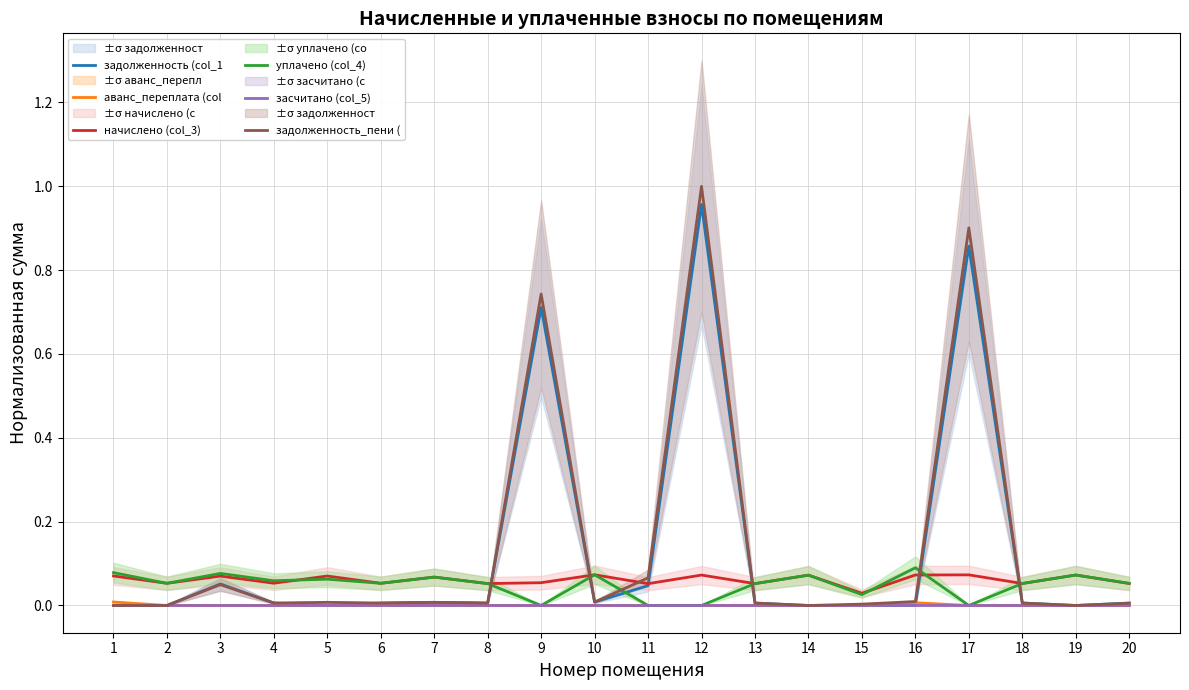

Reading left to right, what are all the values shown in this chart?

задолженность (col_1: 1=0.0	2=0.0	3=0.1	4=0.0	5=0.0	6=0.0	7=0.0	8=0.0	9=0.7	10=0.0	11=0.0	12=1.0	13=0.0	14=0.0	15=0.0	16=0.0	17=0.9	18=0.0	19=0.0	20=0.0
аванс_переплата (col: 1=0.0	2=0.0	3=0.0	4=0.0	5=0.0	6=0.0	7=0.0	8=0.0	9=0.0	10=0.0	11=0.0	12=0.0	13=0.0	14=0.0	15=0.0	16=0.0	17=0.0	18=0.0	19=0.0	20=0.0
начислено (col_3): 1=0.1	2=0.1	3=0.1	4=0.1	5=0.1	6=0.1	7=0.1	8=0.1	9=0.1	10=0.1	11=0.1	12=0.1	13=0.1	14=0.1	15=0.0	16=0.1	17=0.1	18=0.1	19=0.1	20=0.1
уплачено (col_4): 1=0.1	2=0.1	3=0.1	4=0.1	5=0.1	6=0.1	7=0.1	8=0.1	9=0.0	10=0.1	11=0.0	12=0.0	13=0.1	14=0.1	15=0.0	16=0.1	17=0.0	18=0.1	19=0.1	20=0.1
засчитано (col_5): 1=0.0	2=0.0	3=0.0	4=0.0	5=0.0	6=0.0	7=0.0	8=0.0	9=0.0	10=0.0	11=0.0	12=0.0	13=0.0	14=0.0	15=0.0	16=0.0	17=0.0	18=0.0	19=0.0	20=0.0
задолженность_пени (: 1=0.0	2=0.0	3=0.0	4=0.0	5=0.0	6=0.0	7=0.0	8=0.0	9=0.7	10=0.0	11=0.1	12=1.0	13=0.0	14=0.0	15=0.0	16=0.0	17=0.9	18=0.0	19=0.0	20=0.0